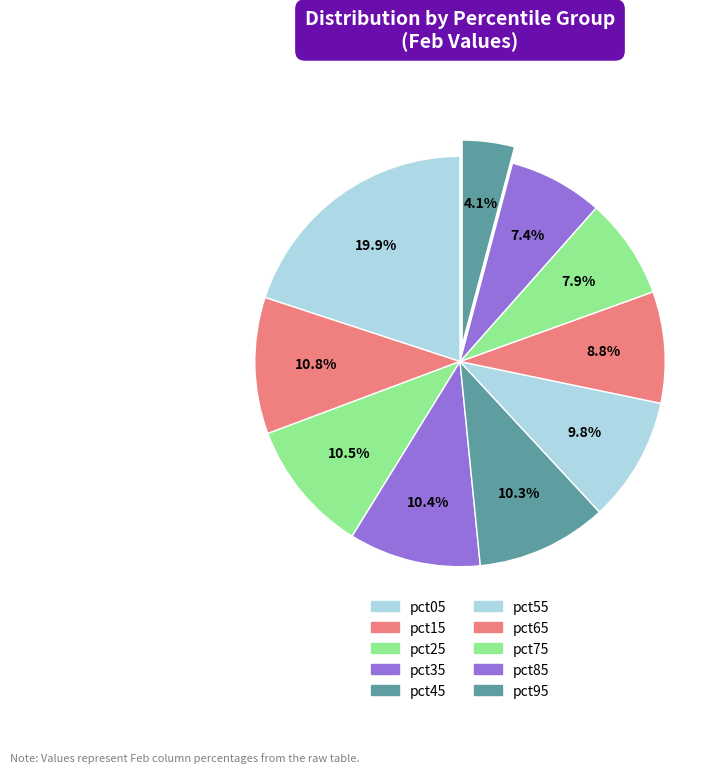

How many segments does this pie chart have?

10